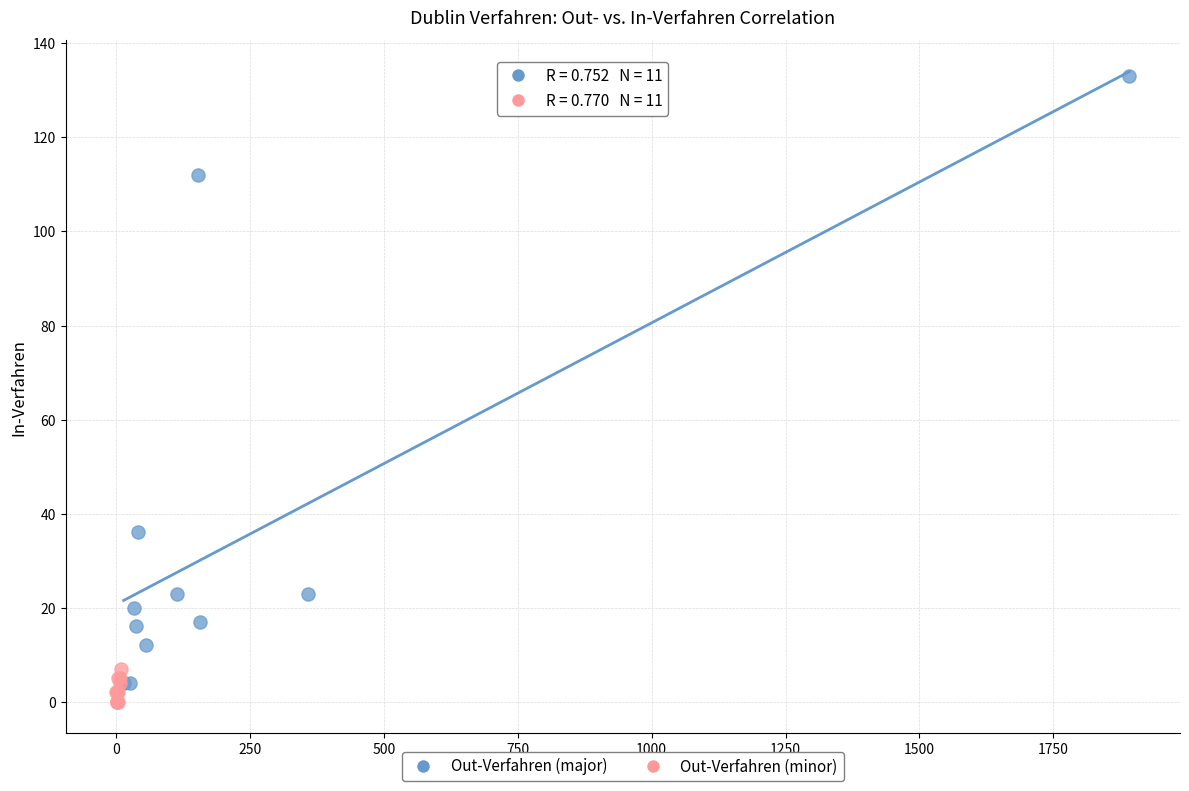

Which series has the widest spread of Y values?

Out-Verfahren (major)